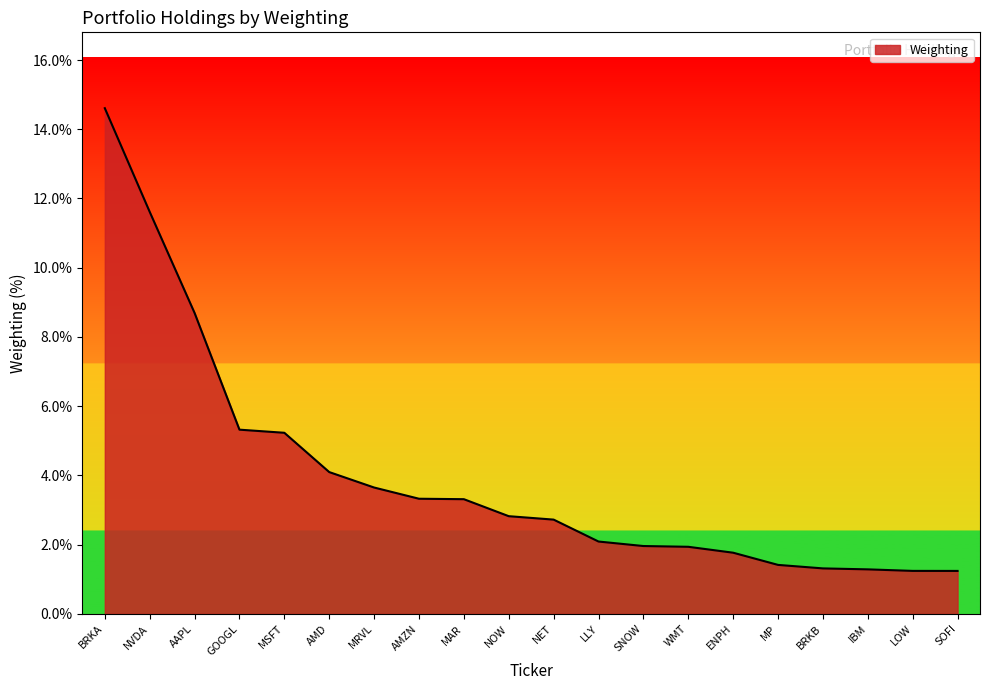

What position from the left is WMT?

14